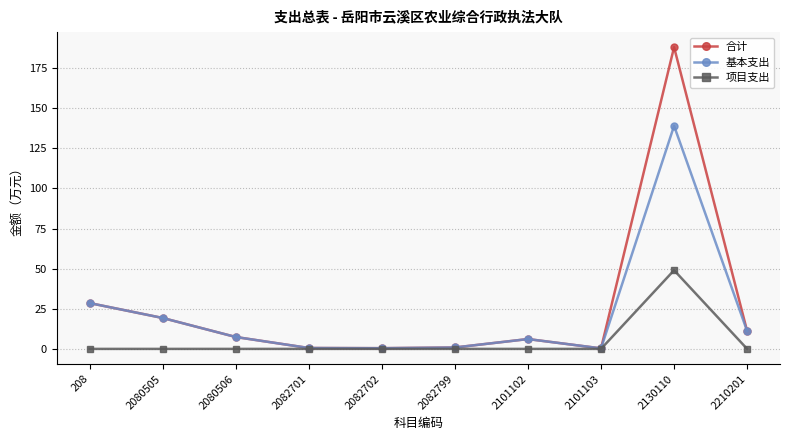

At which category is the sum across all series the highest?

2130110